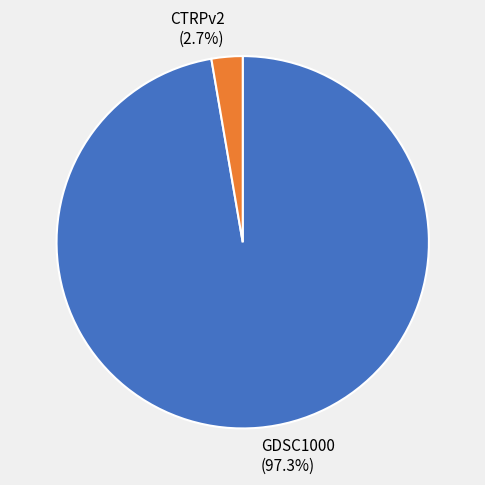

To the nearest percent, what percentage of the pie is CTRPv2?

3%